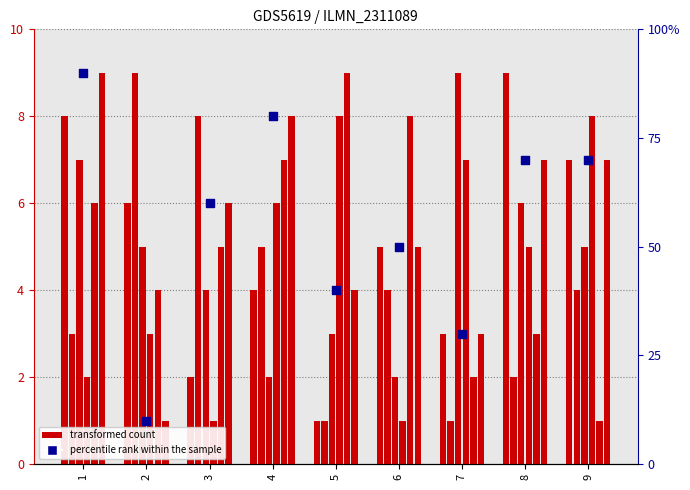

What is the total value across all series at 8?

32